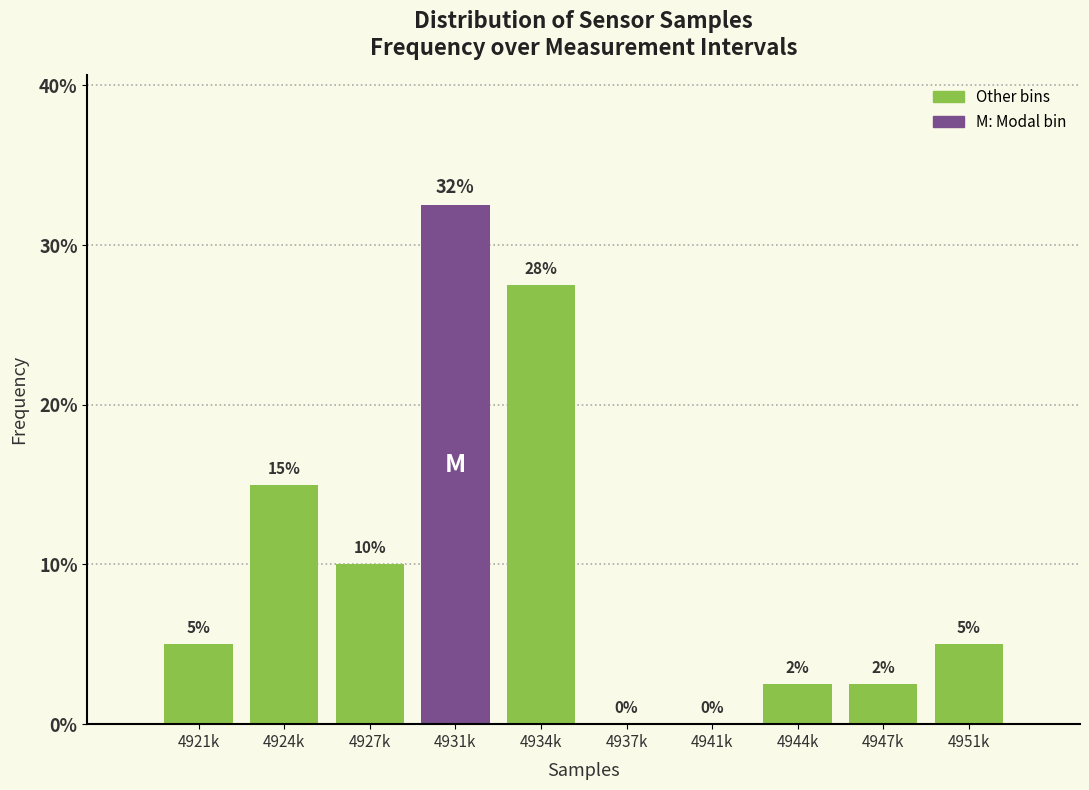

Between 4921k and 4934k, which is larger?

4934k